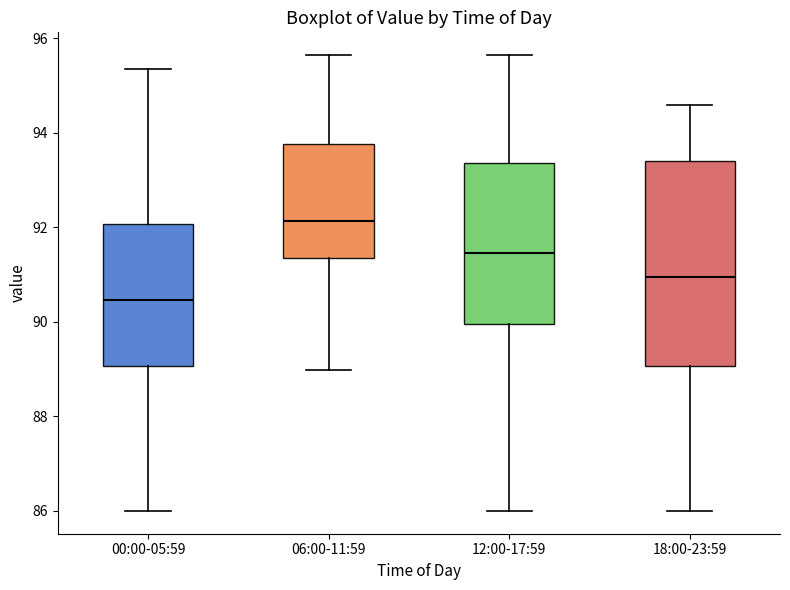

Comparing the boxes themselves (not the whiskers), which one is the tallest?

18:00-23:59